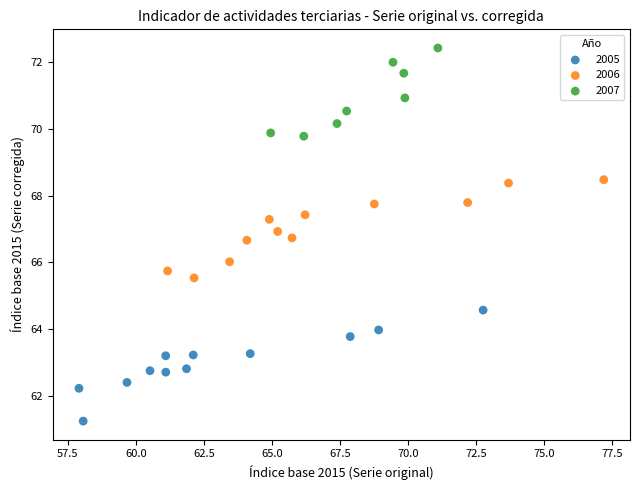

Which series contains the lowest Y value?

2005